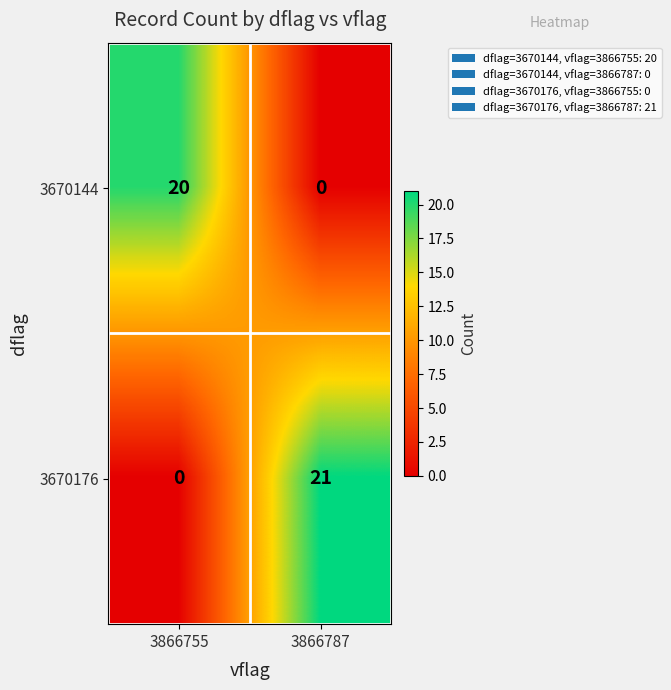

What is the total value across all series at 3866787?

21